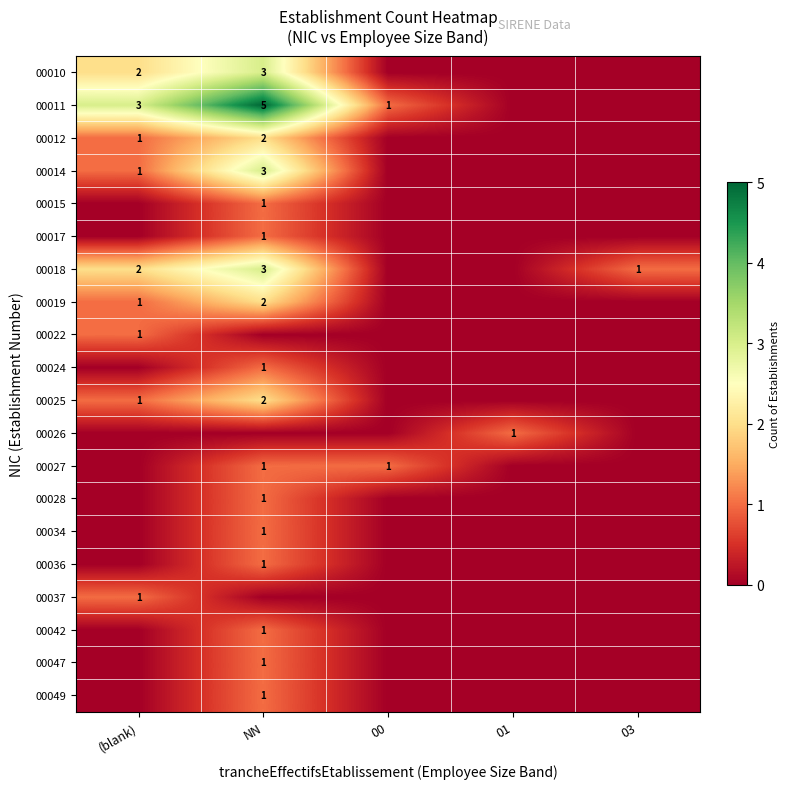

True or false: 00034 has a value of 1 at NN.

True